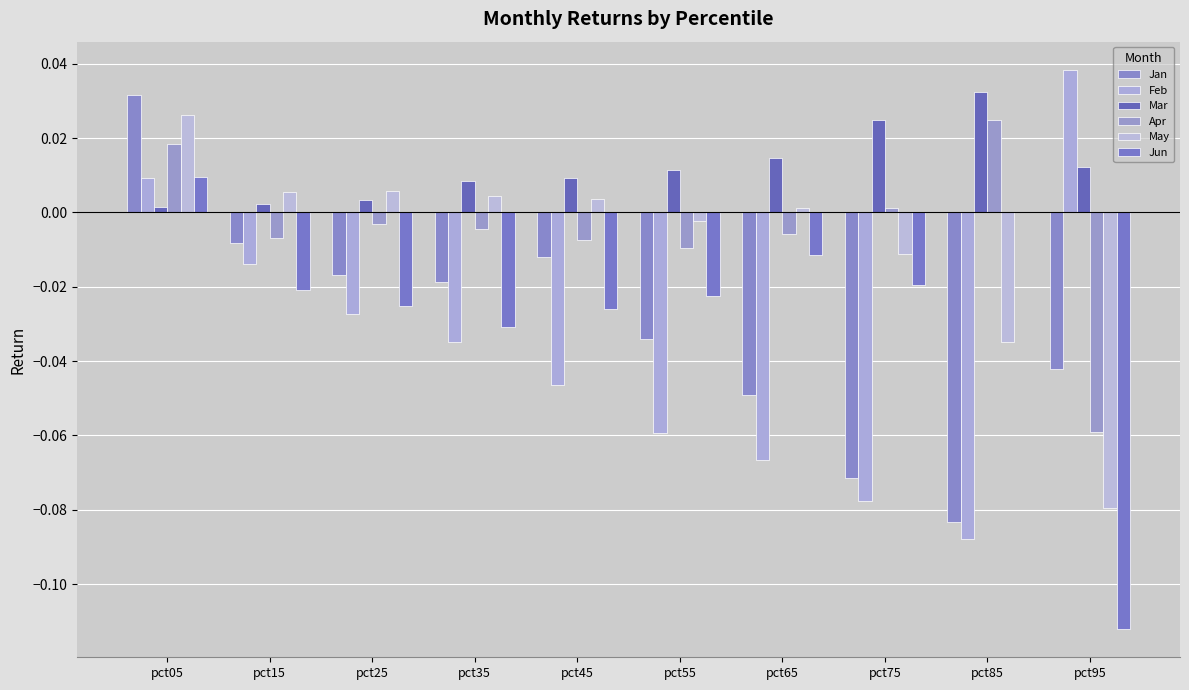

Are the bars horizontal?

No